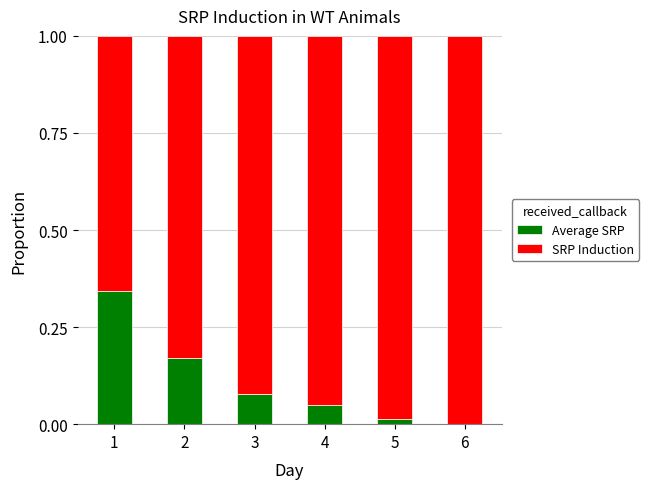

Are the bars horizontal?

No